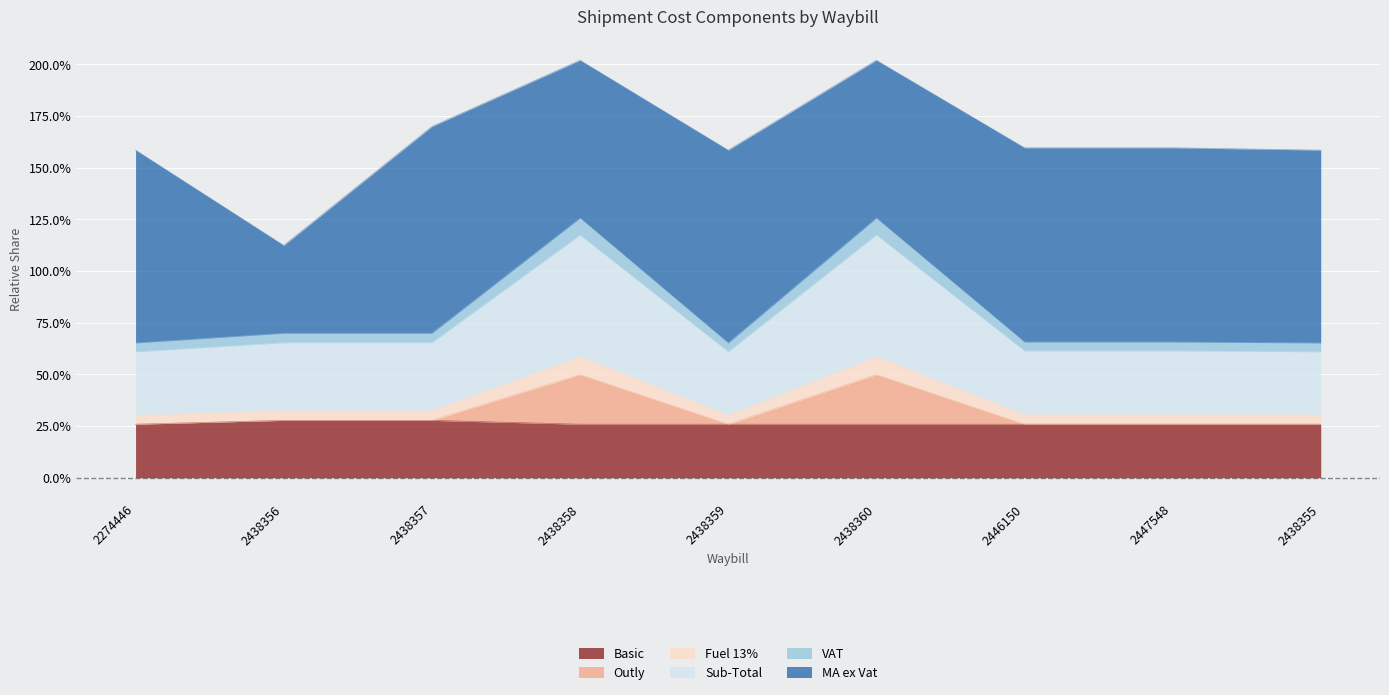

What is the label of the 4th point from the left?

2438358